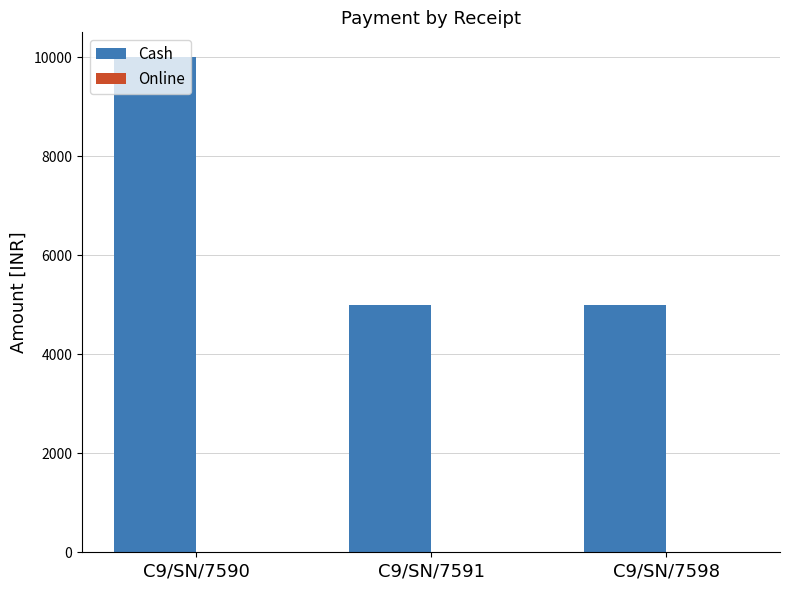

What is the change in value from C9/SN/7590 to C9/SN/7591?

-5000